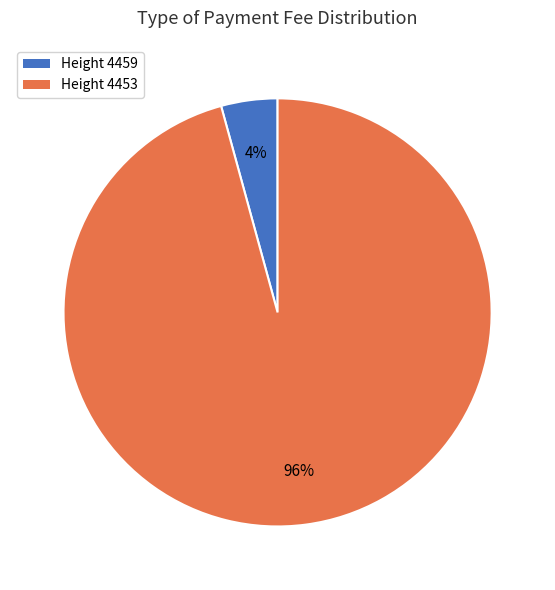

The Height 4453 slice represents 96% of the pie. True or false?

True